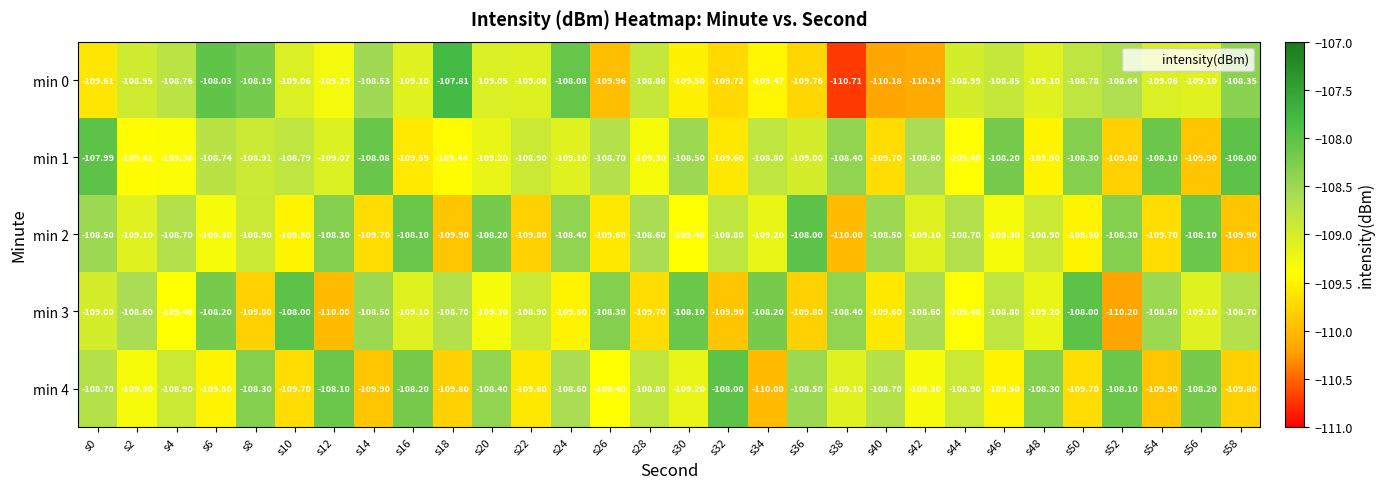

Is the value of min 3 at s38 greater than the value of min 1 at s56?

Yes